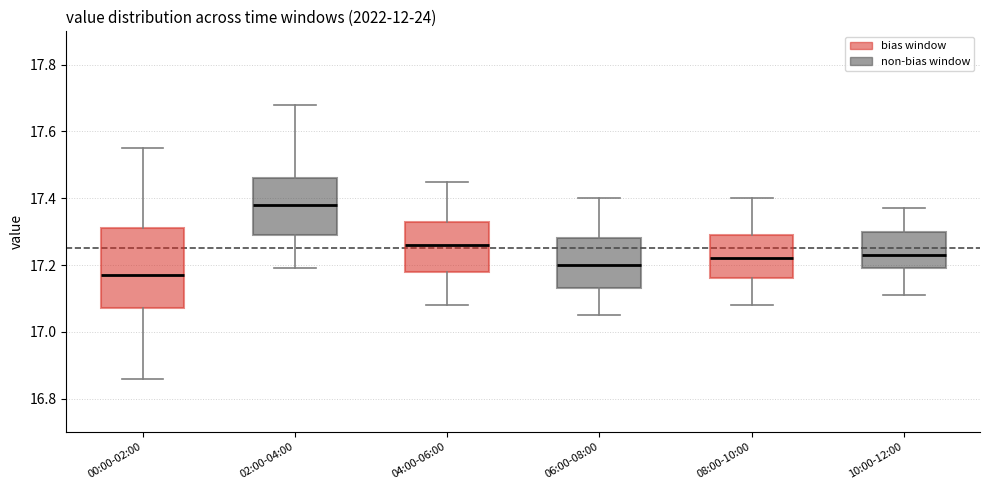

Reading left to right, read every box against the y-axis: the position of its median line, the range the box covers, and the ends of its whiskers. The values are not printed on the chart, so give them approximately, as read against the axis.

00:00-02:00: median 17.18, box 17.08 to 17.32, whiskers 16.86 to 17.56
02:00-04:00: median 17.38, box 17.30 to 17.46, whiskers 17.20 to 17.68
04:00-06:00: median 17.26, box 17.18 to 17.34, whiskers 17.08 to 17.46
06:00-08:00: median 17.20, box 17.14 to 17.28, whiskers 17.06 to 17.40
08:00-10:00: median 17.22, box 17.16 to 17.30, whiskers 17.08 to 17.40
10:00-12:00: median 17.24, box 17.20 to 17.30, whiskers 17.12 to 17.38